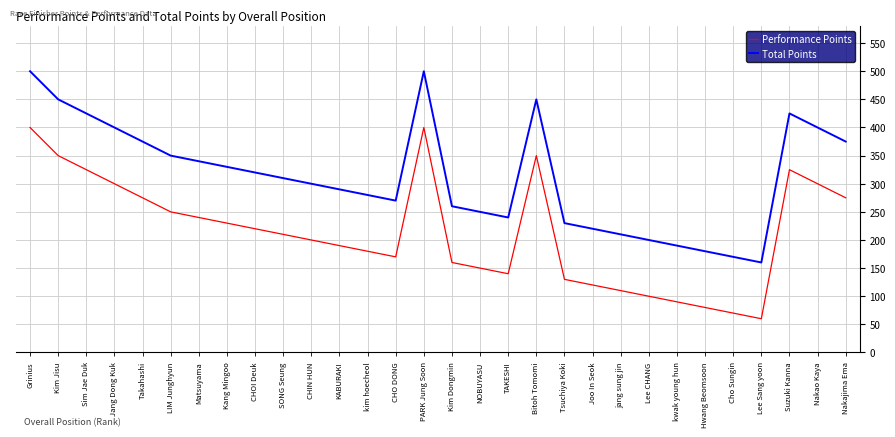

In Performance Points, how many points are lower than both neighbors (excluding endpoints)?

3